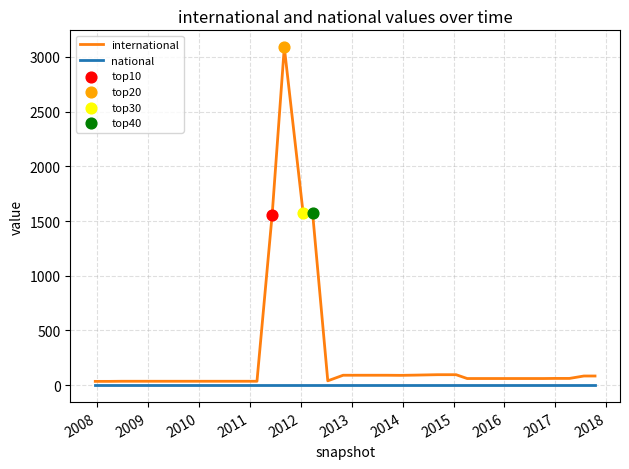

Which series has the largest range (max minus min)?

international